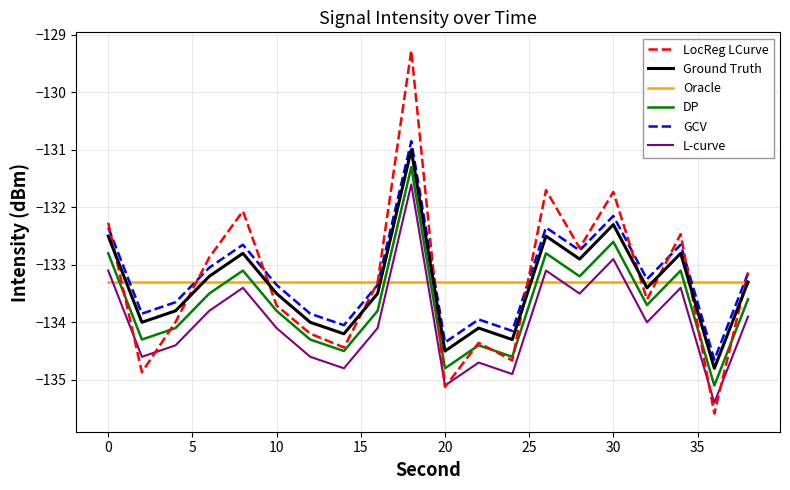

True or false: DP and L-curve intersect in this chart.

False